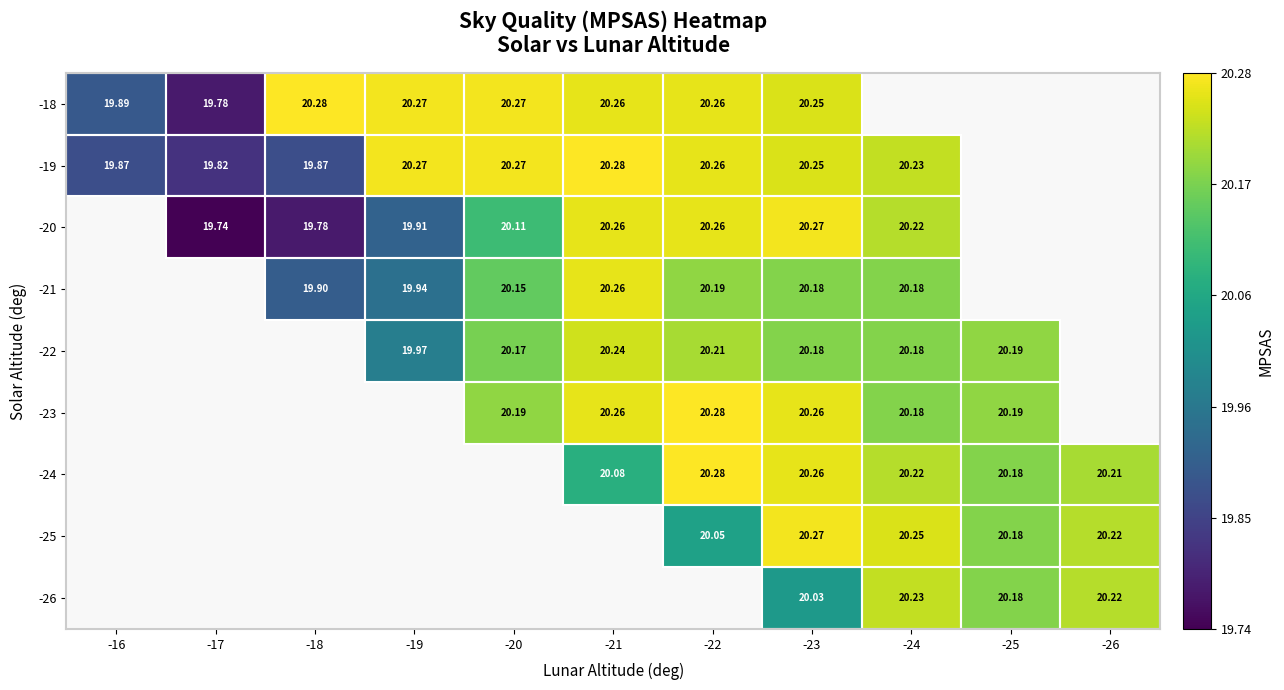

Count the number of data series in this chart.

9